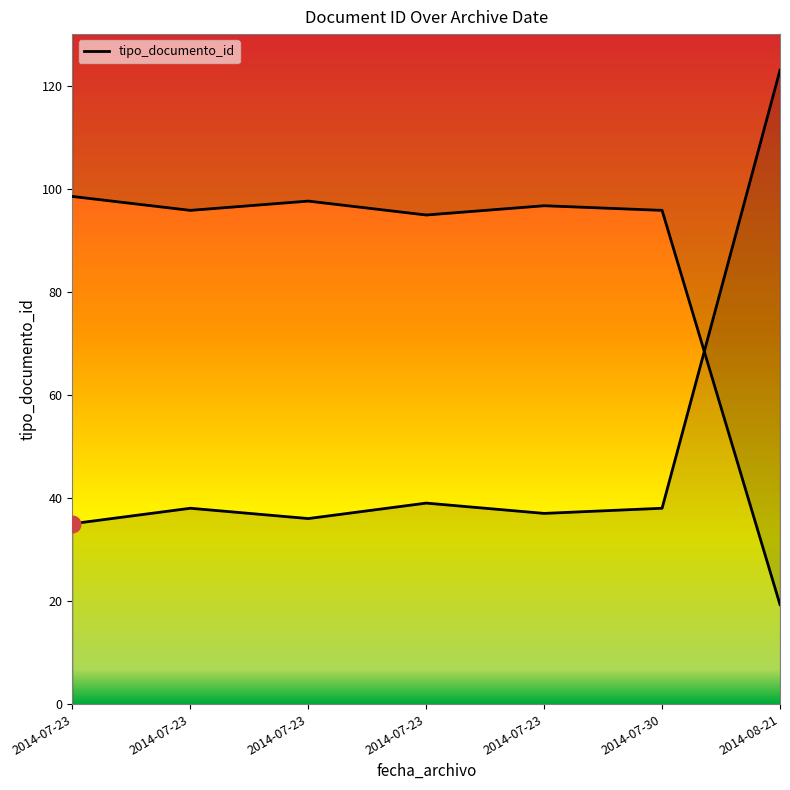

Rank the categories by value from highest to lowest.

2014-08-21, 2014-07-23, 2014-07-30, 2014-07-23, 2014-07-23, 2014-07-23, 2014-07-23